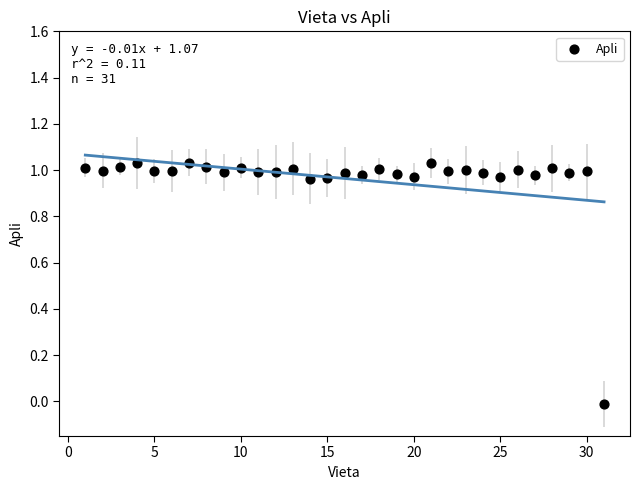

What is the range of X values (max minus min)?

30.0